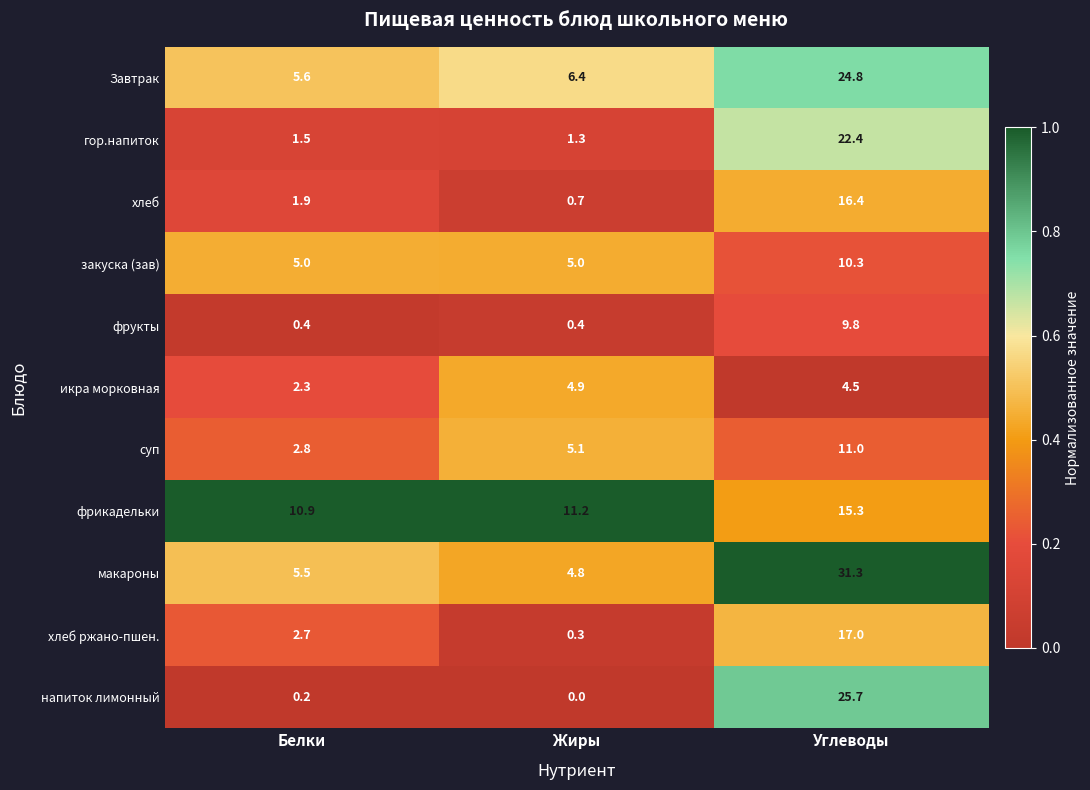

What is the greatest value displayed?

31.3